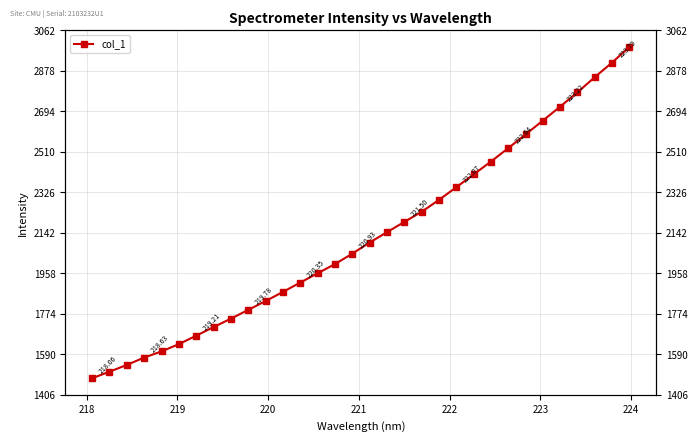

Is it true that the value at 9 is 2901.3?

False